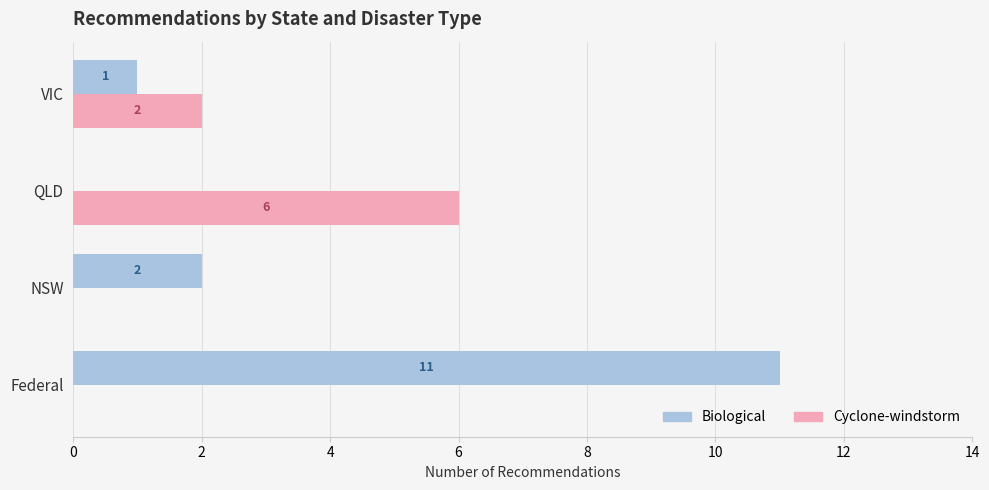

What is the greatest value displayed?

11